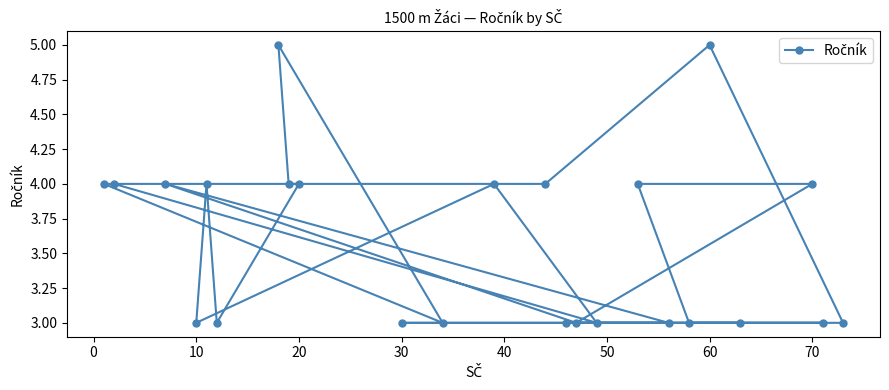

How many data points are above 4?

2